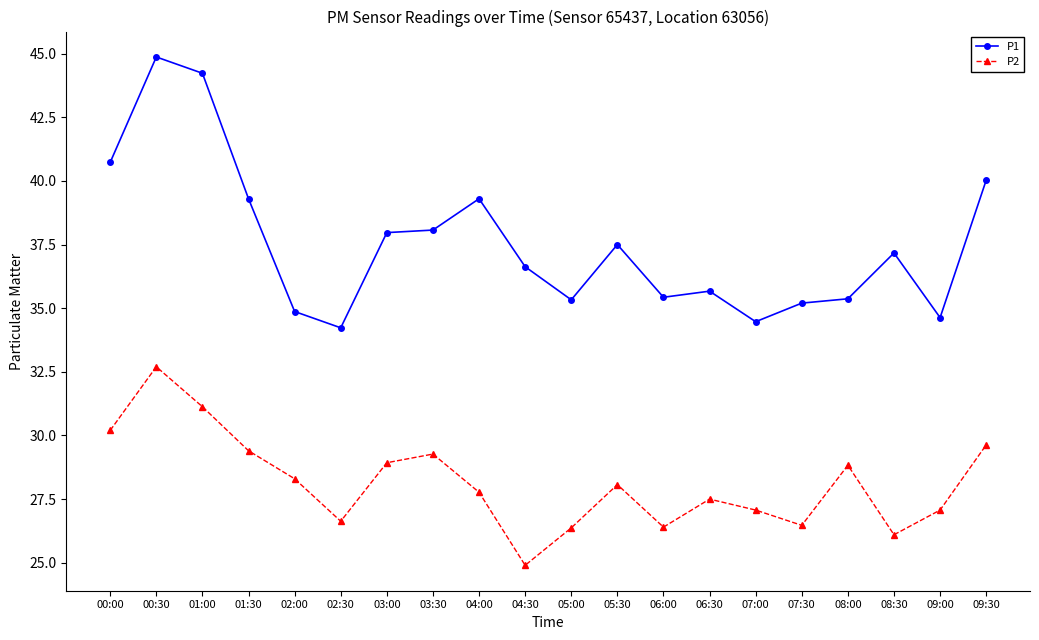

Read the P1 value at 00:00.

40.7